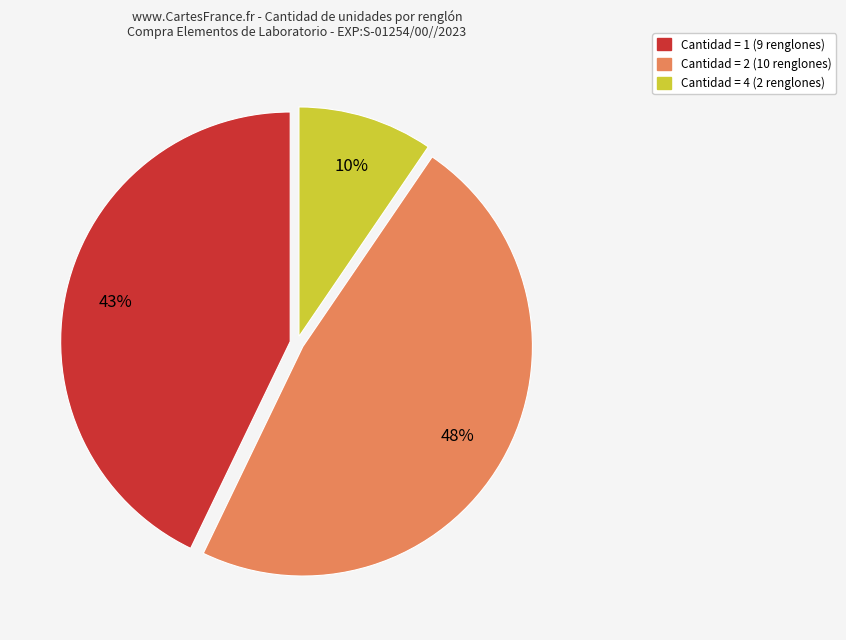

To the nearest percent, what is the average slice percentage?

33%